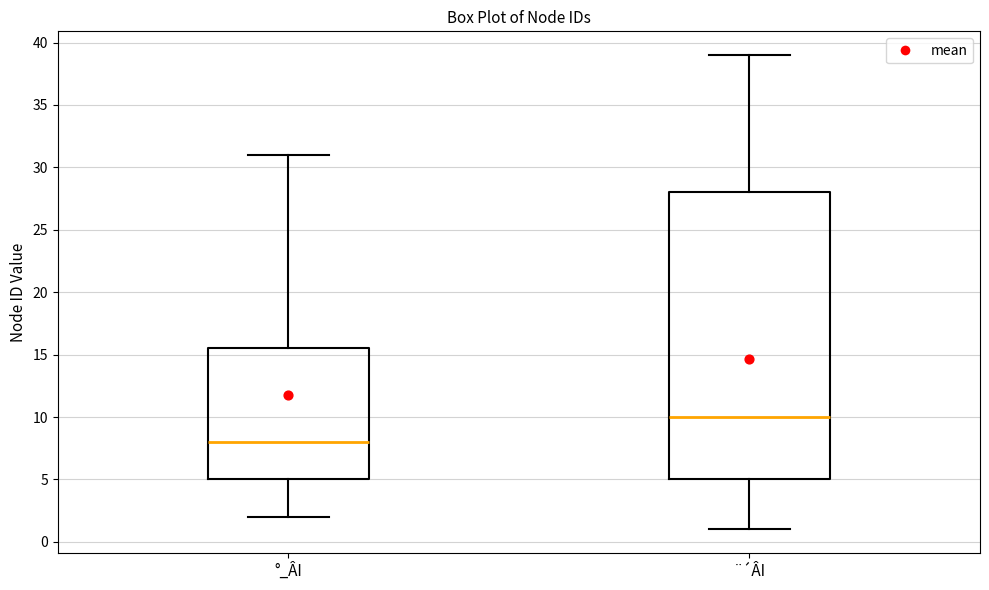

Comparing the boxes themselves (not the whiskers), which one is the tallest?

¨´ÂI